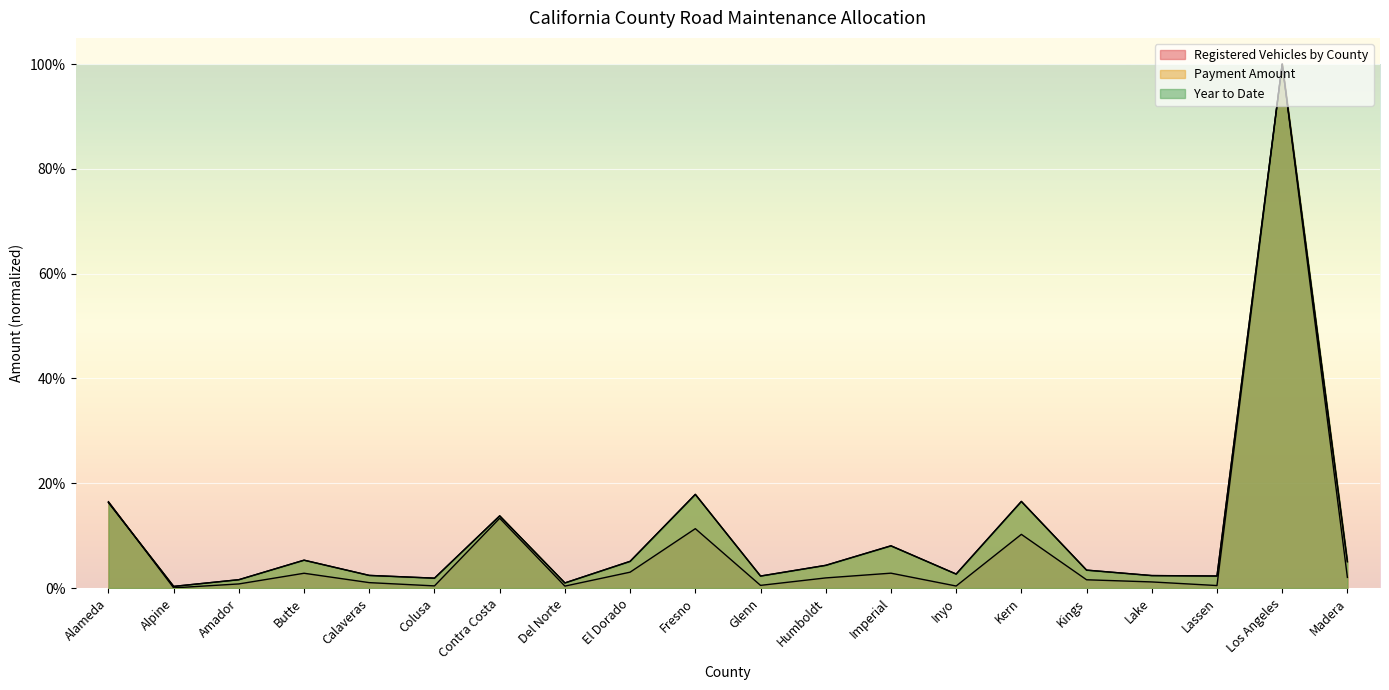

What are all the series names shown in the legend?

Registered Vehicles by County, Payment Amount, Year to Date